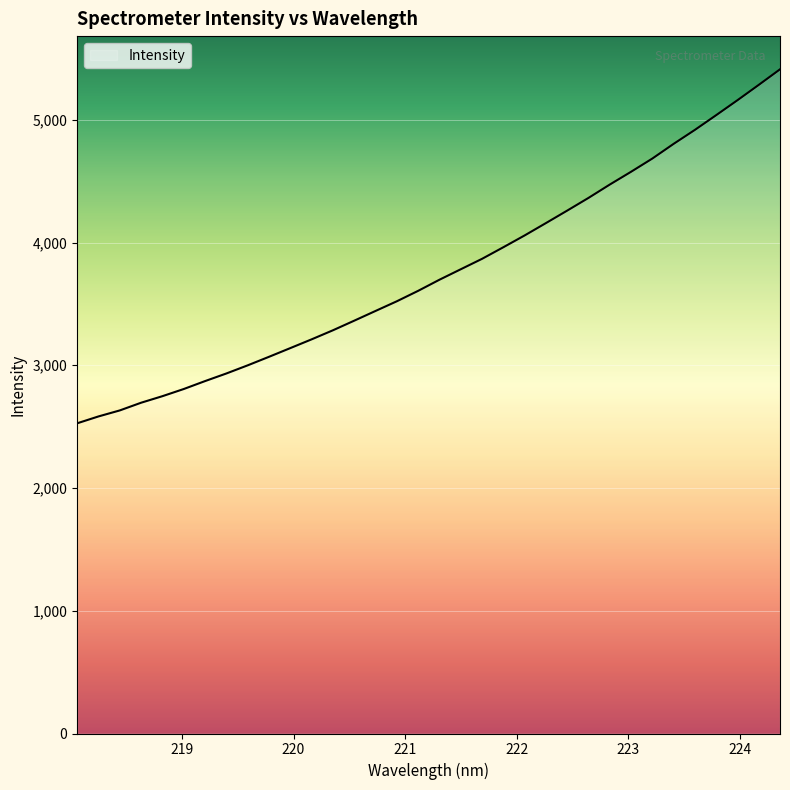

What is the greatest value displayed?

5411.1